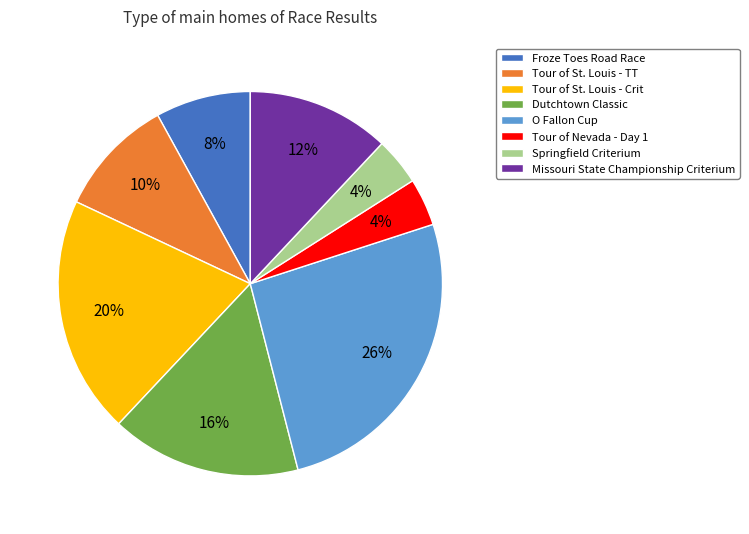

To the nearest percent, what is the combined percentage of Missouri State Championship Criterium and Tour of Nevada - Day 1?

16%